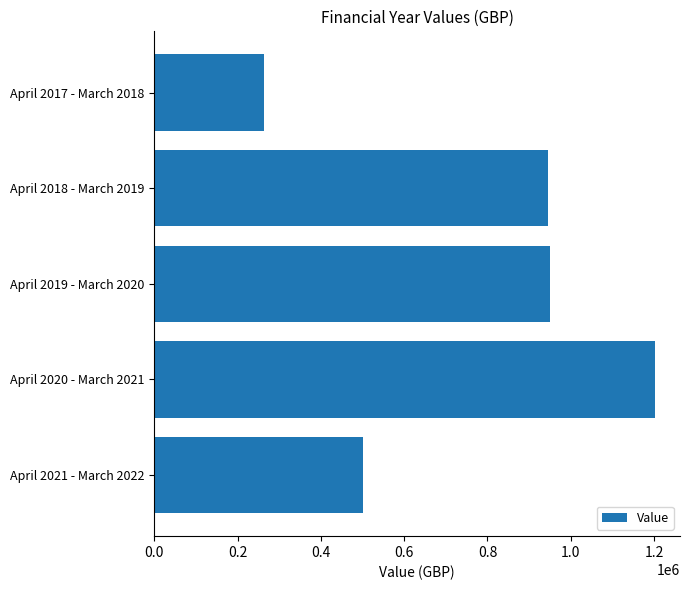

What is the sum of all values?

3862824.1